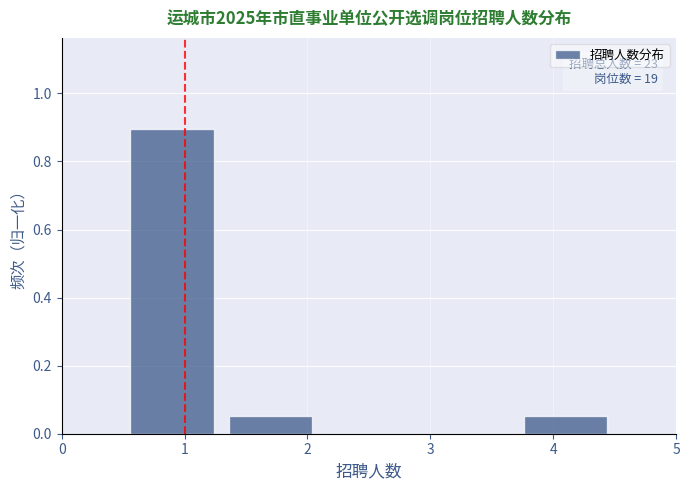

Over which range of the x-axis is the bar tallest?

0.5 to 1.3